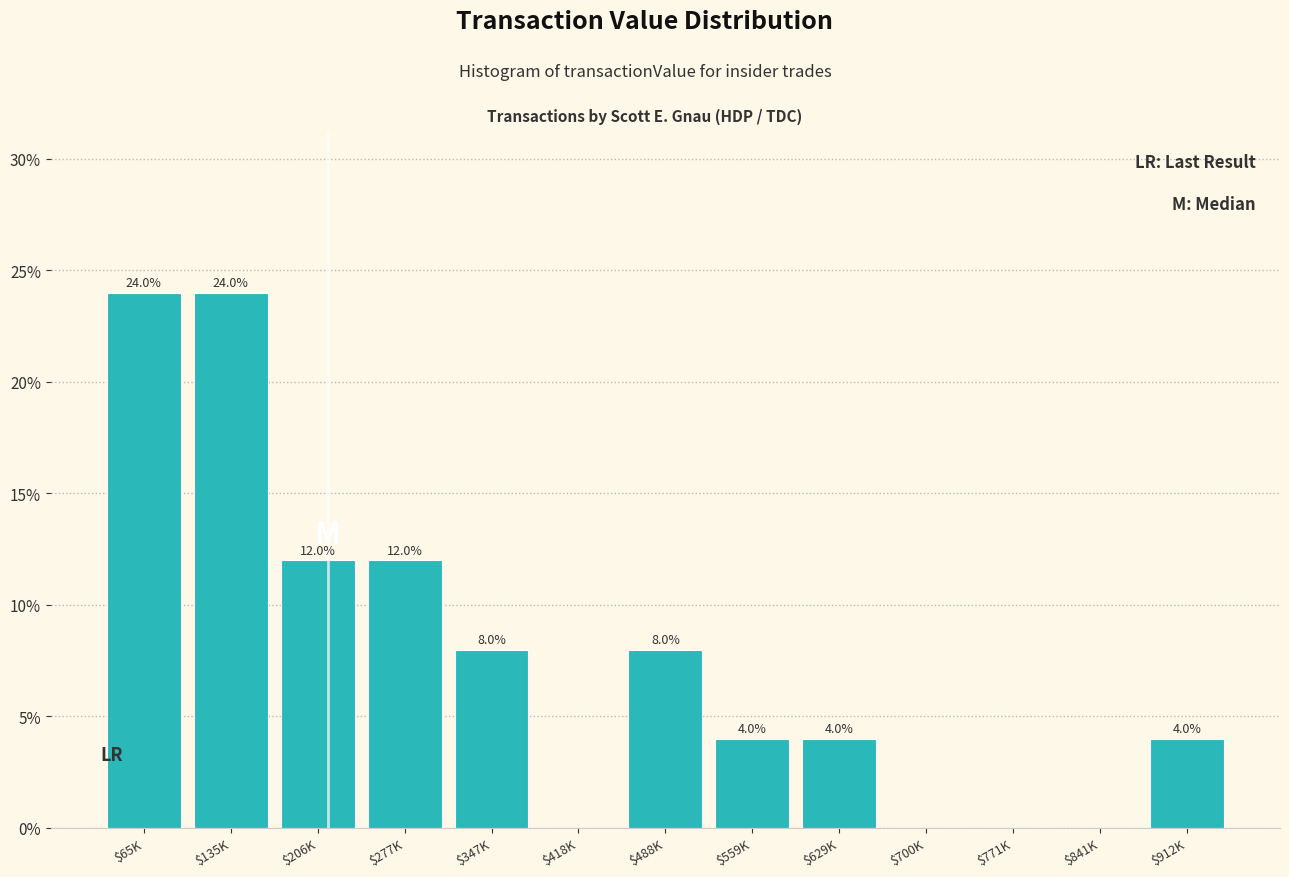

Where does the data first go above 4?

$65K